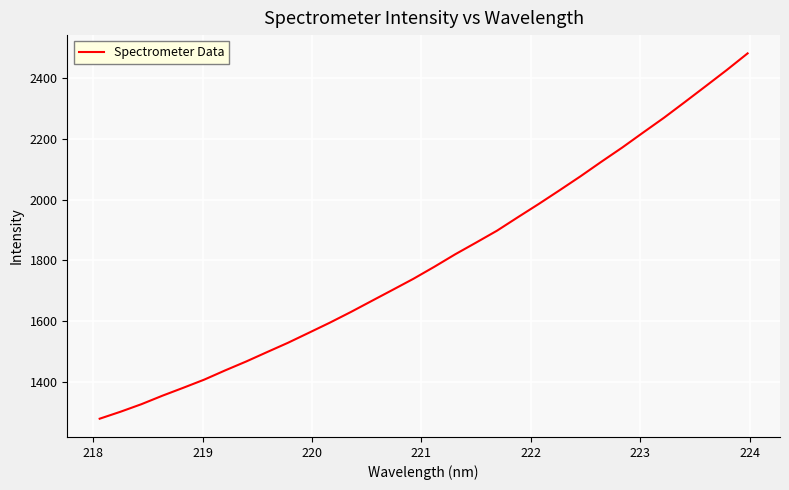

True or false: the data has more than 1 interior local peaks.

False